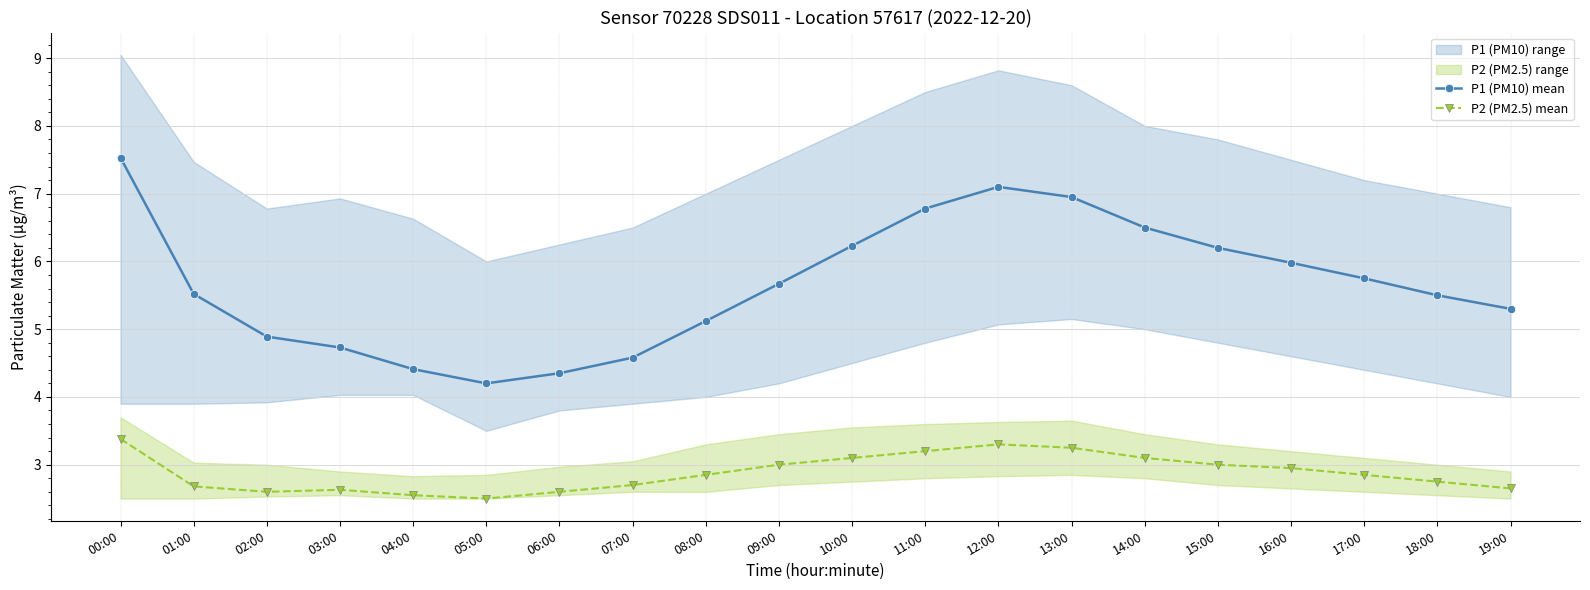

How many lines are shown in the chart?

2